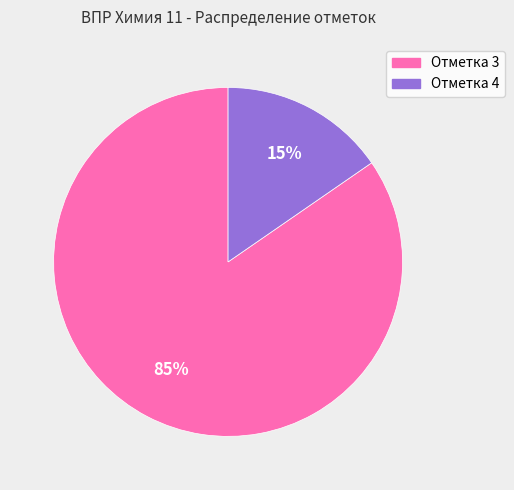

Does any single category account for the majority?

Yes